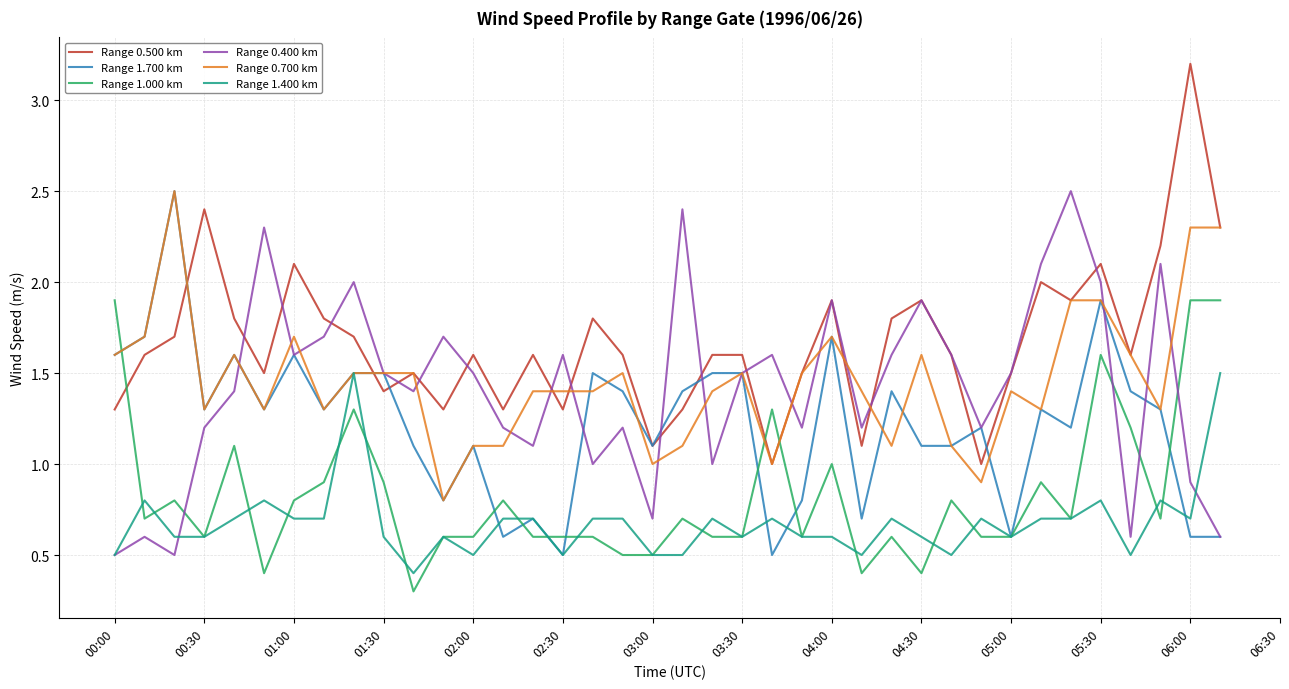

Which series has the widest spread of values?

Range 0.500 km